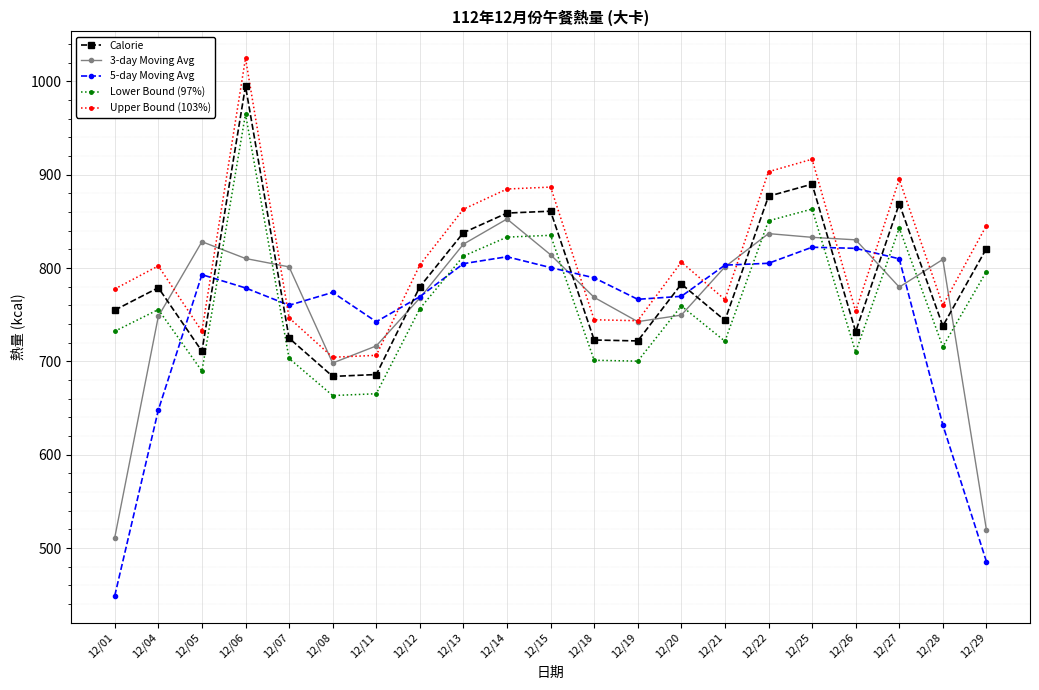

Is this an area chart (filled region under the line)?

No